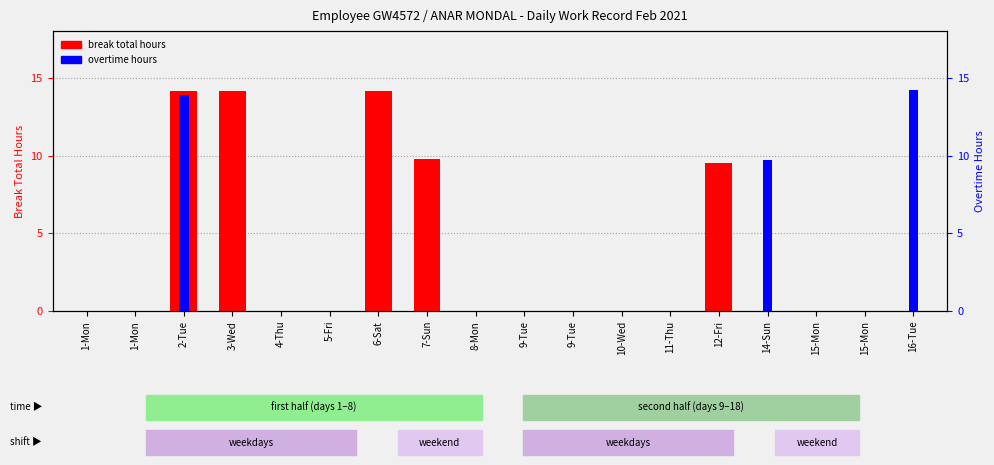

Where is break total hours nearest to the value 7?

12-Fri